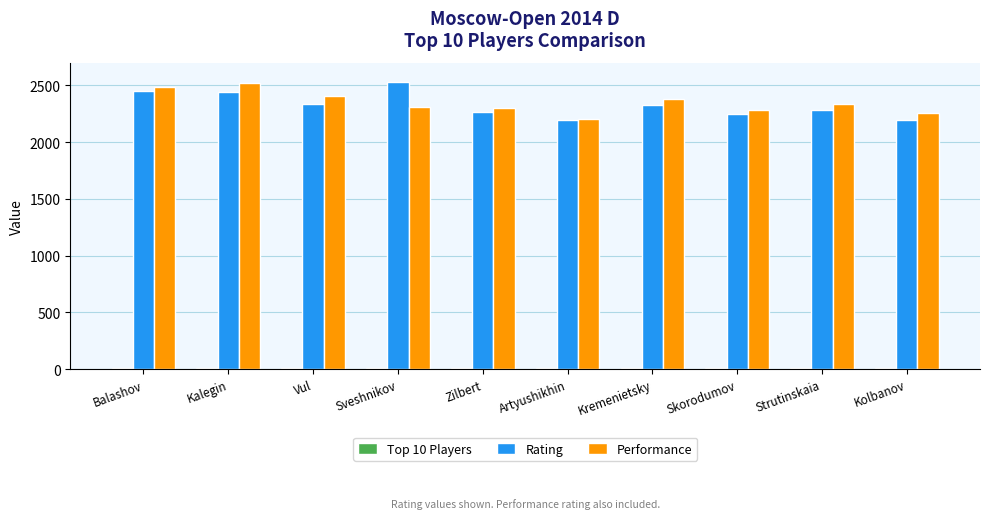

What is the sum of the Rating values at Balashov and Artyushikhin?

4640.0